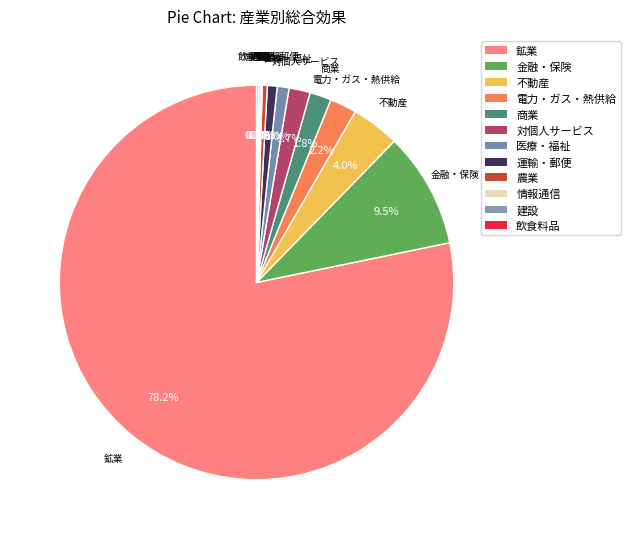

Which slice represents more than half of the pie?

鉱業